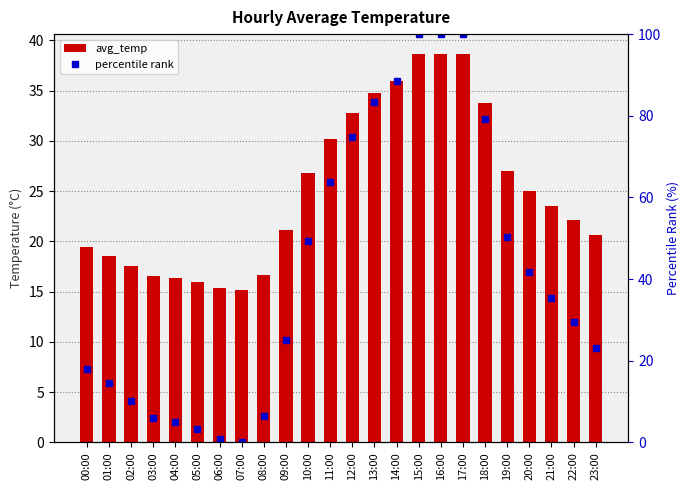

Rank the categories by percentile rank value from highest to lowest.

15:00, 16:00, 17:00, 14:00, 13:00, 18:00, 12:00, 11:00, 19:00, 10:00, 20:00, 21:00, 22:00, 09:00, 23:00, 00:00, 01:00, 02:00, 08:00, 03:00, 04:00, 05:00, 06:00, 07:00